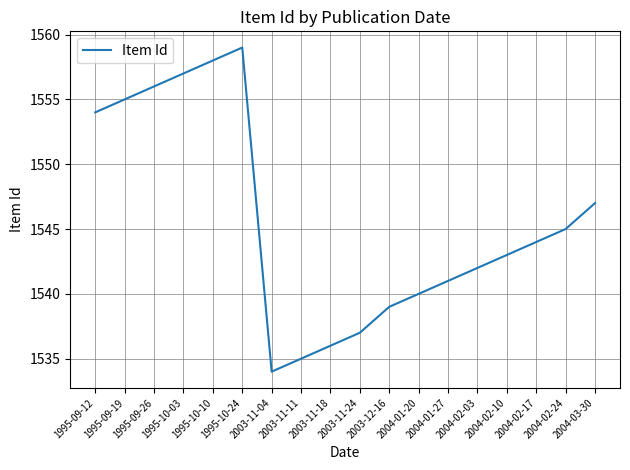

Approximately how many times larger is the value at 1995-10-10 compared to 1995-09-12?

1.0